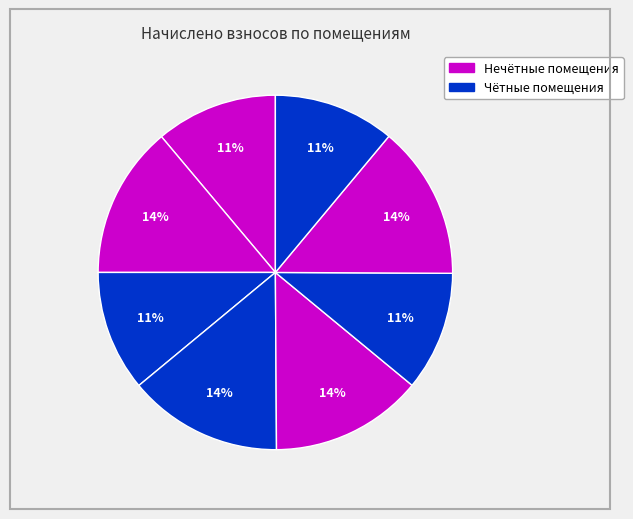

Which slice is the largest?

4